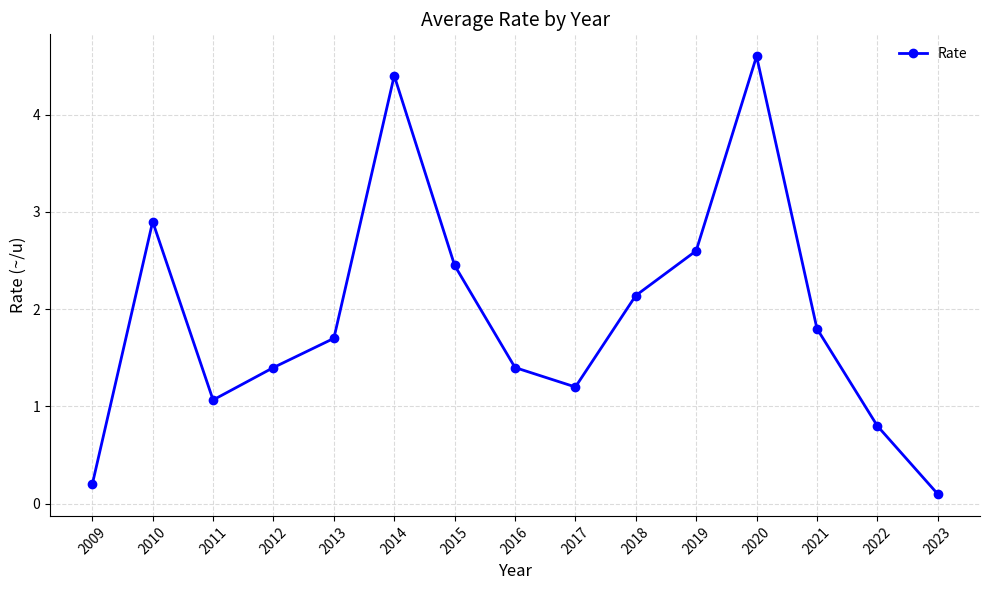

Which has a higher value, 2016 or 2018?

2018